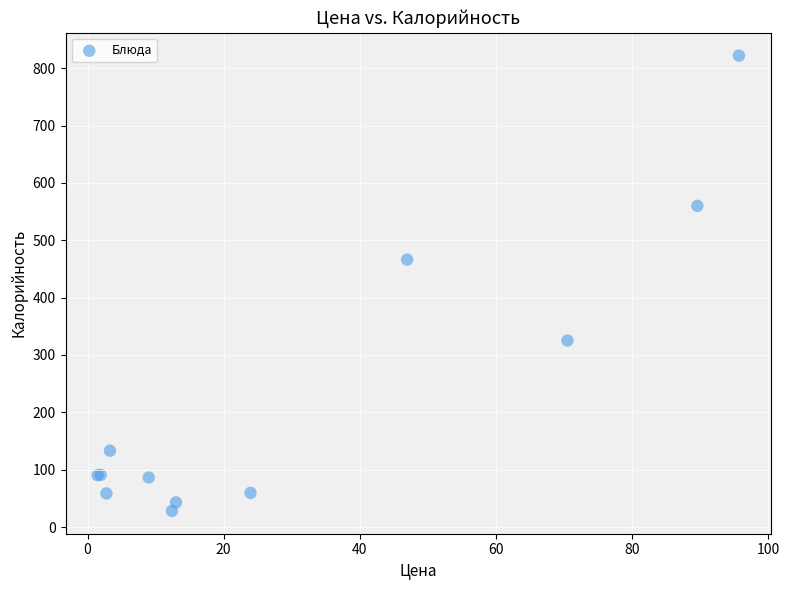

What Y value in the scatter plot is closest to 425?

466.4